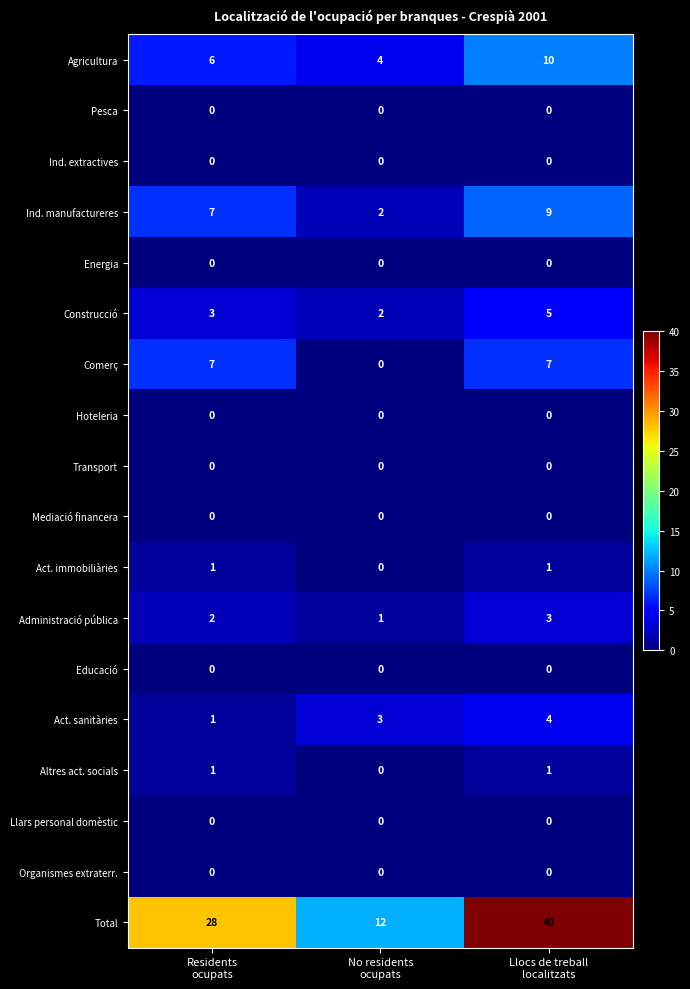

Which series has the largest total across all categories?

Total